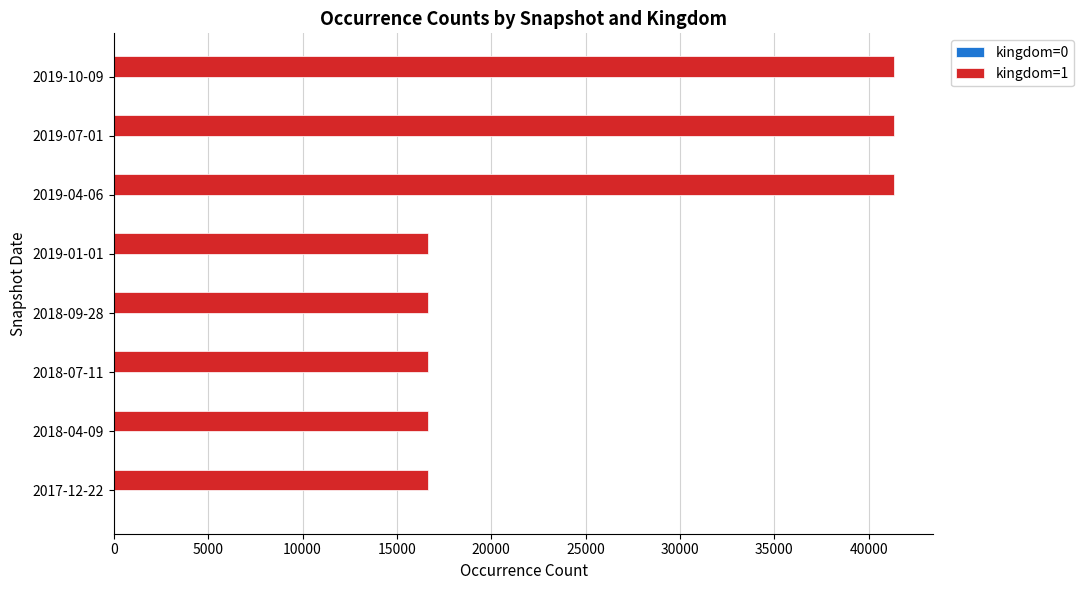

Which series has the largest total across all categories?

kingdom=1